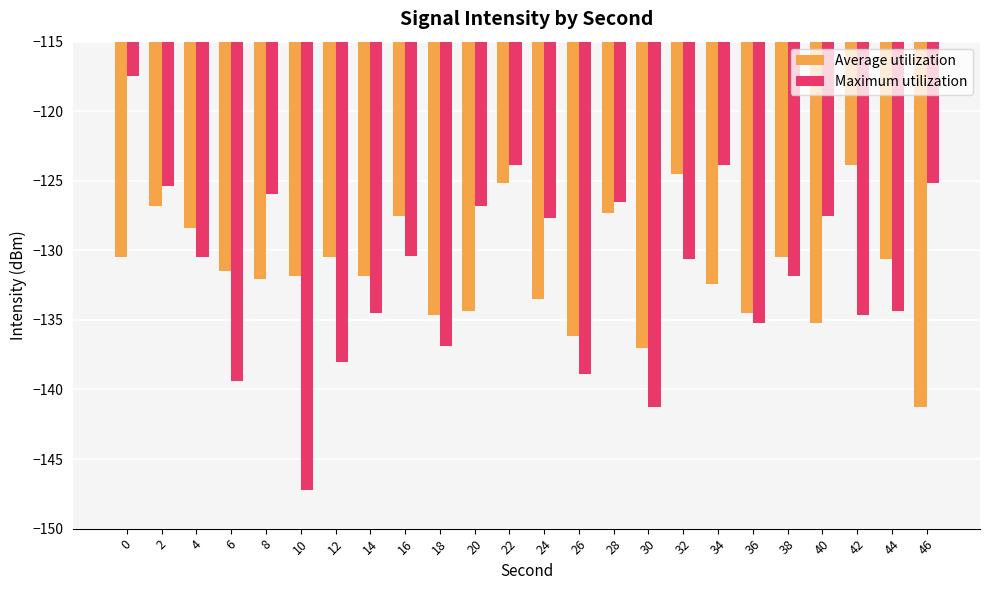

What is the average value of the Maximum utilization series?

-131.4